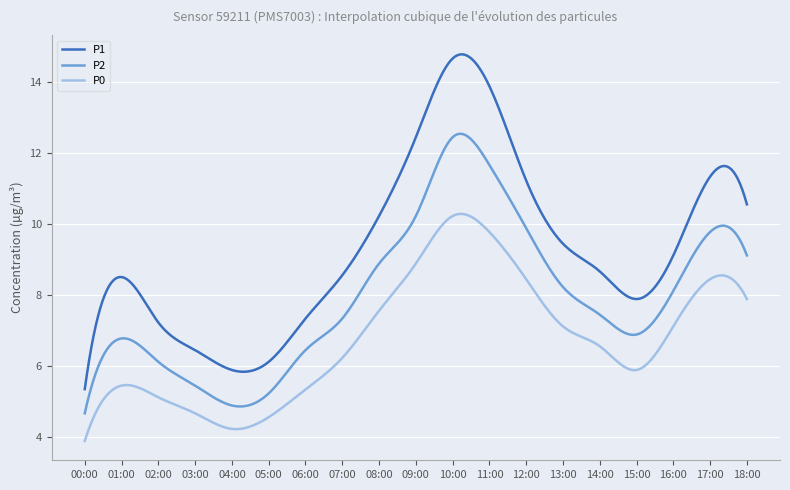

Which series has the largest total across all categories?

P1